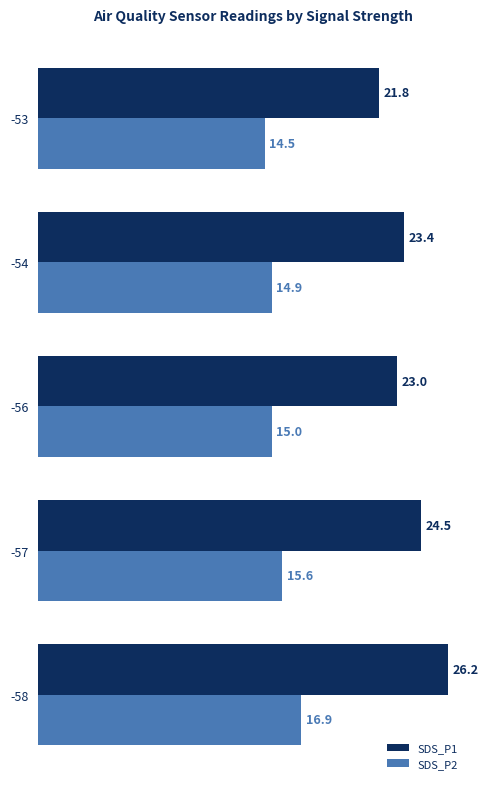

True or false: SDS_P1 has a value of 36.5 at -58.

False